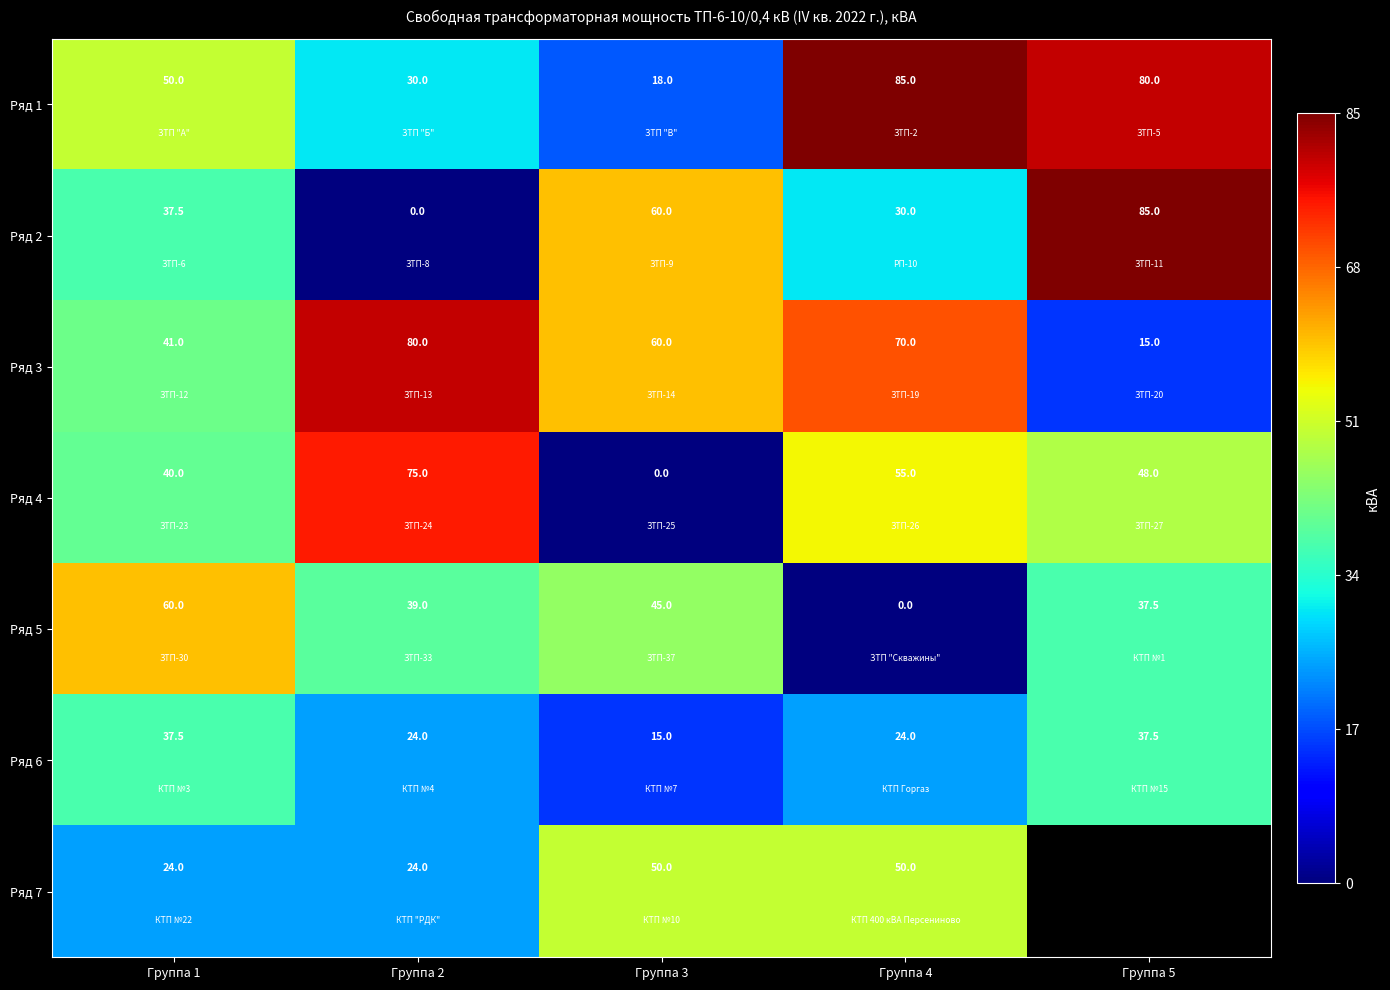

What is the total value across all series at Группа 2?

272.0